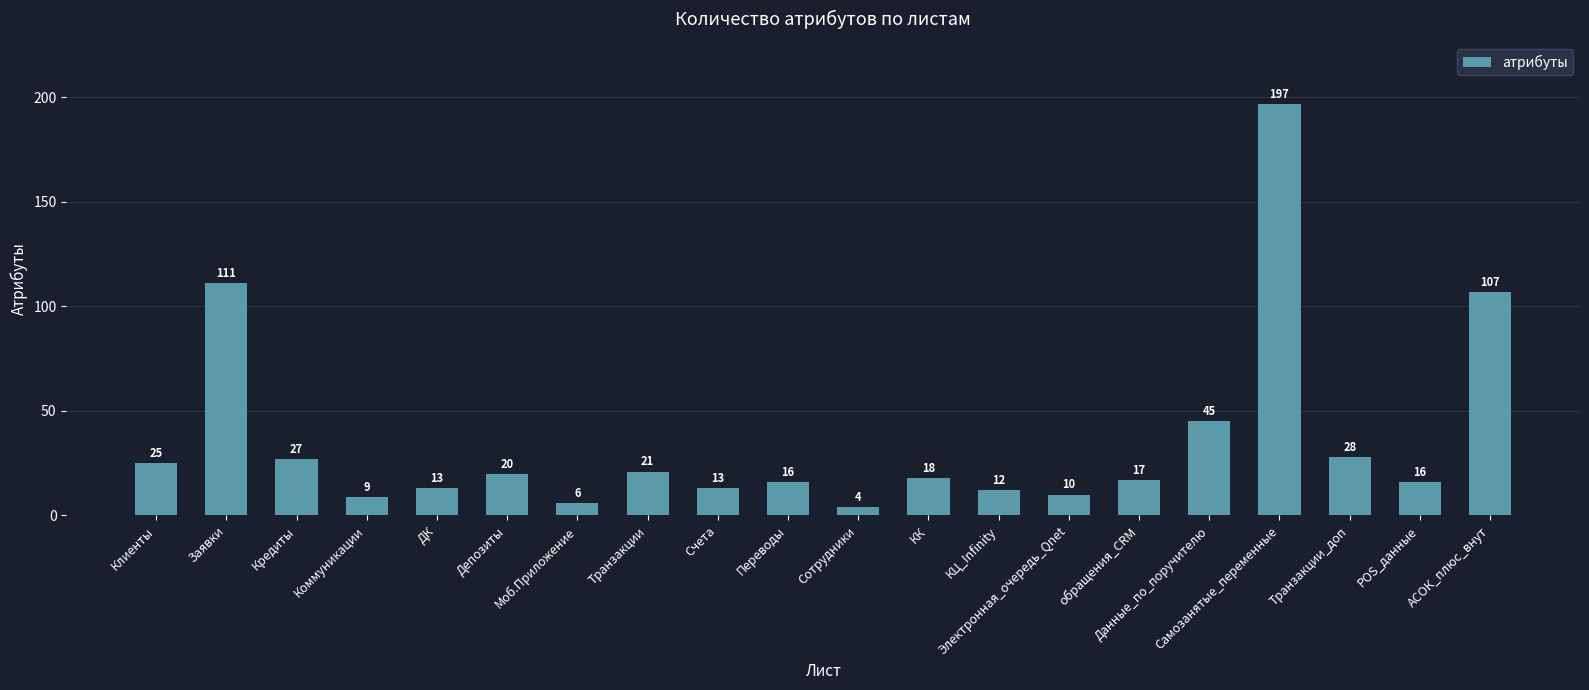

Where is the data nearest to the value 100?

АСОК_плюс_внут